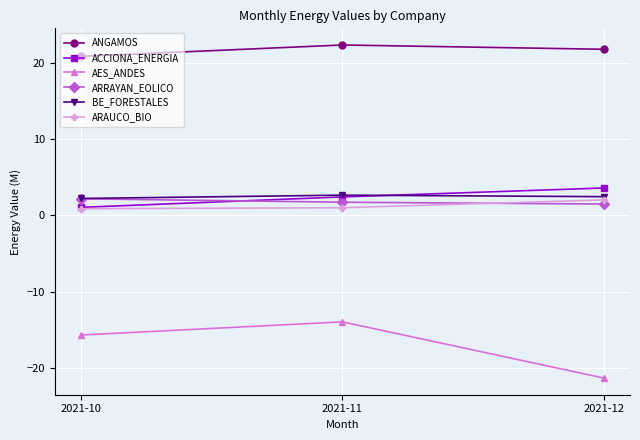

What is the difference between the ARAUCO_BIO values at 2021-12 and 2021-10?

1.2